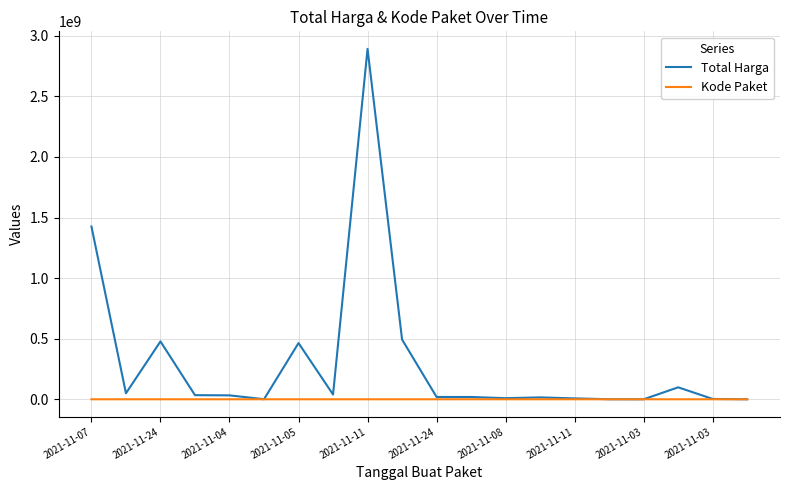

Rank the series by their maximum value, from lowest to highest.

Kode Paket, Total Harga